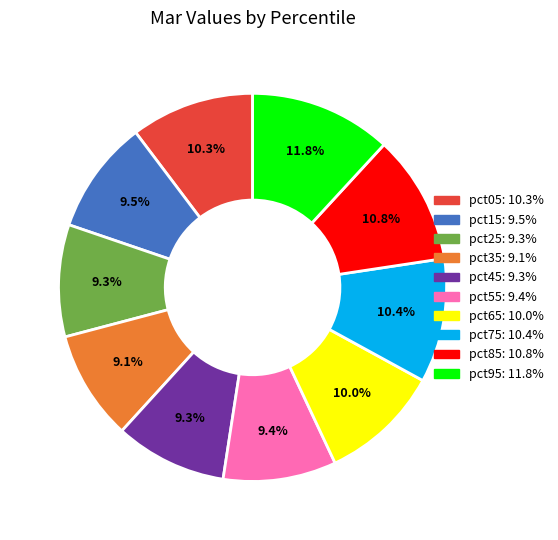

Is it true that pct65 is 19% of the pie?

False